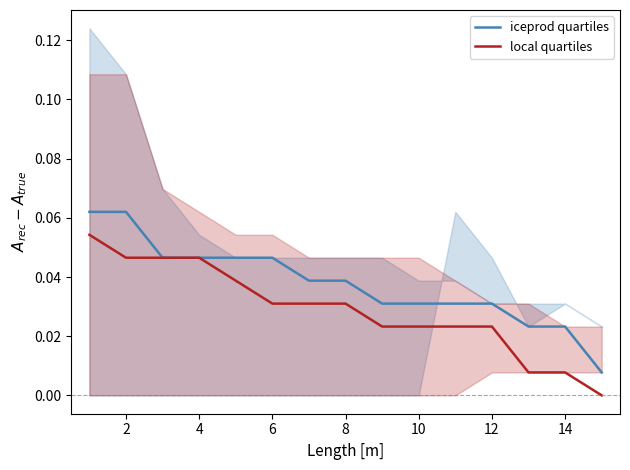

What are all the series names shown in the legend?

iceprod quartiles, local quartiles